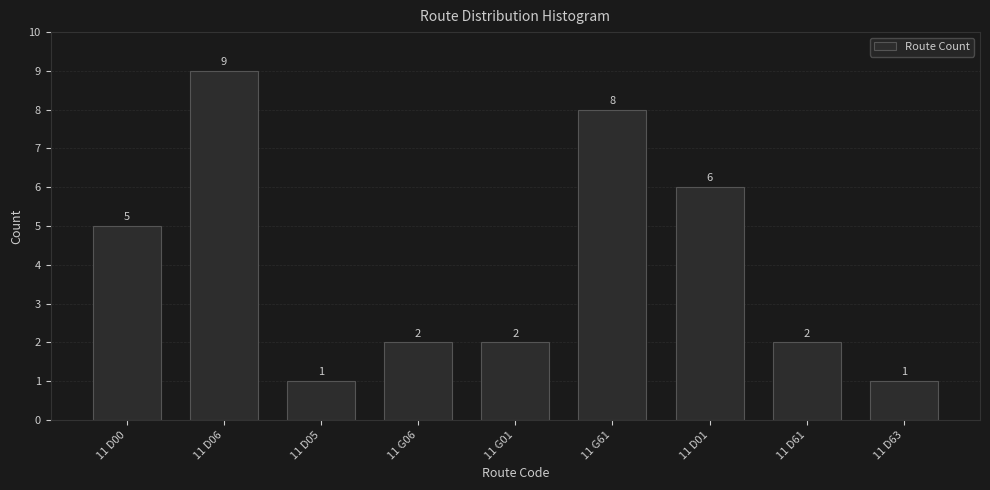

Reading left to right, what are all the values shown in this chart?

5	9	1	2	2	8	6	2	1